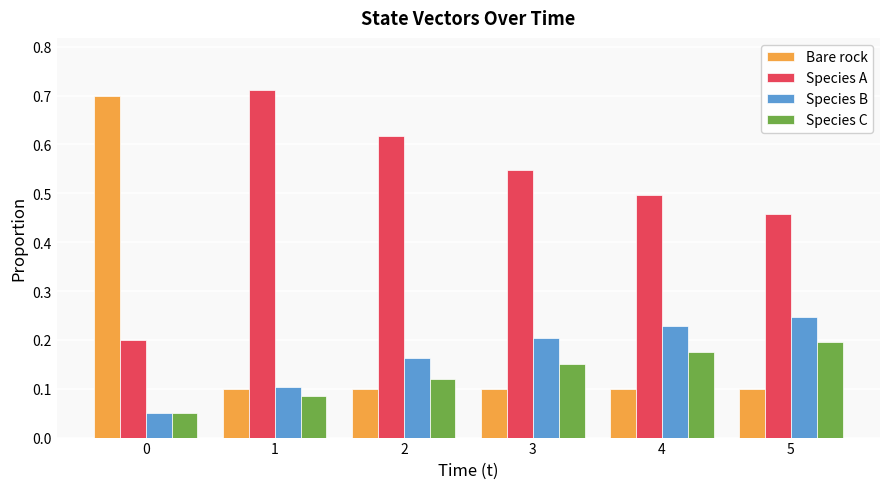

Is it true that Species A equals 0.1 at 0?

False